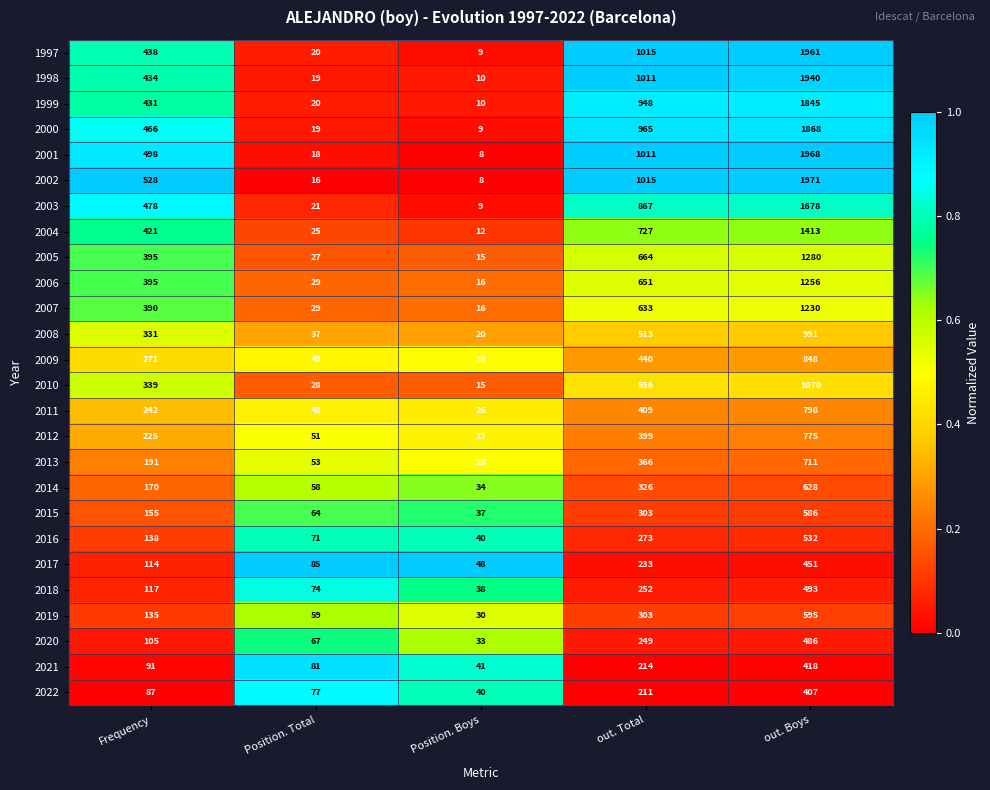

At which label is 2013 closest to 369?

out. Total